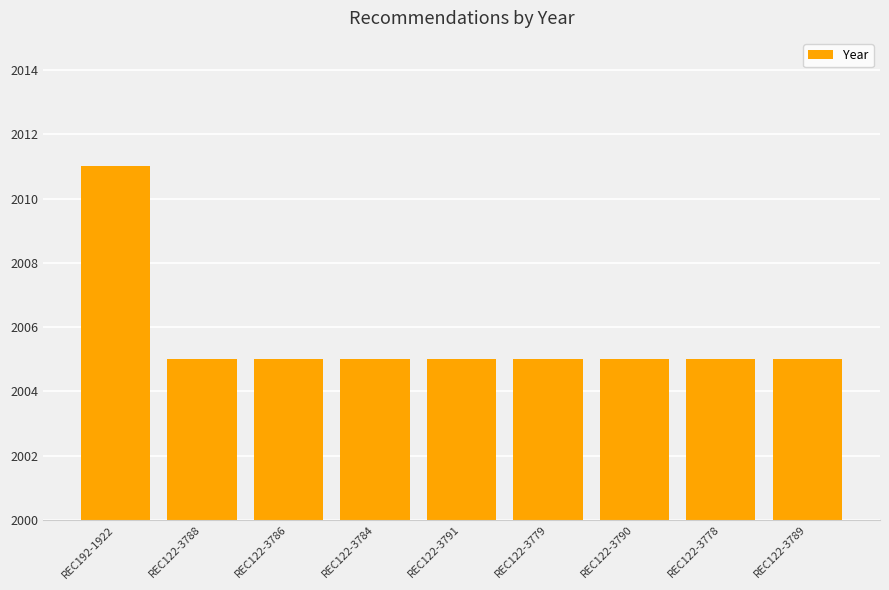

What position from the left is REC122-3779?

6